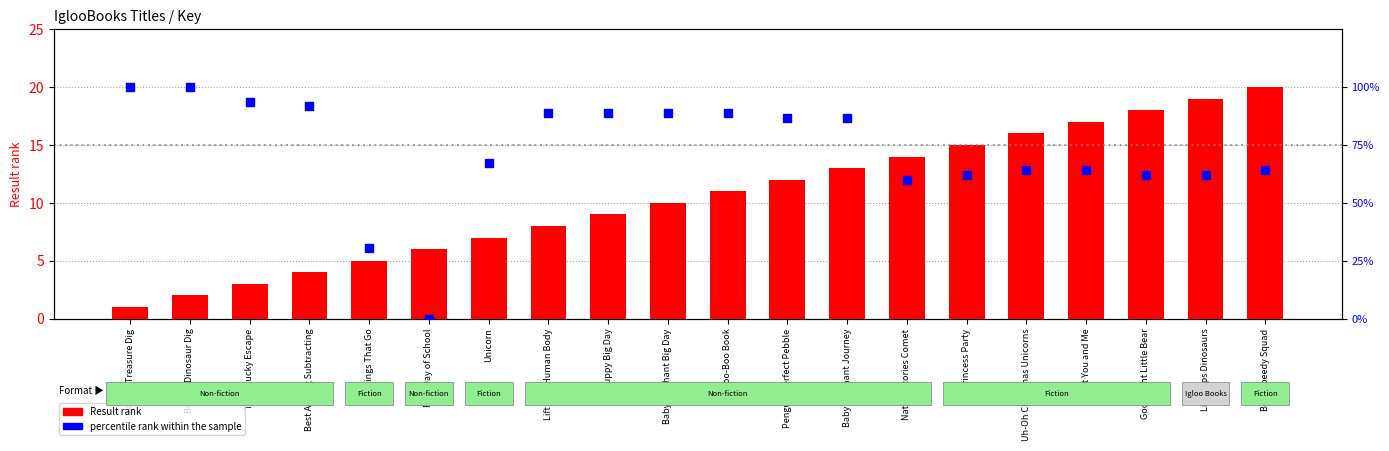

At which category is the sum across all series the highest?

Big Big Dinosaur Dig